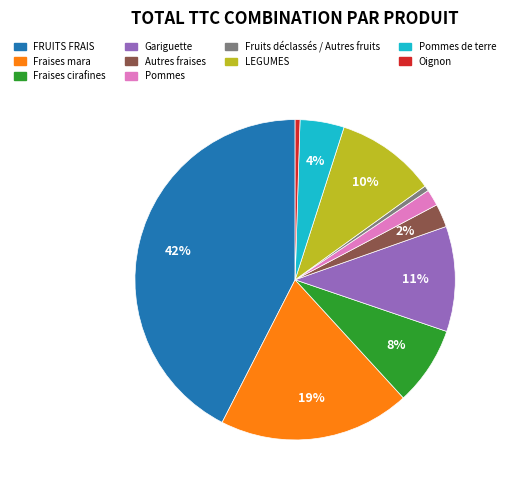

Count the number of slices in the pie.

10